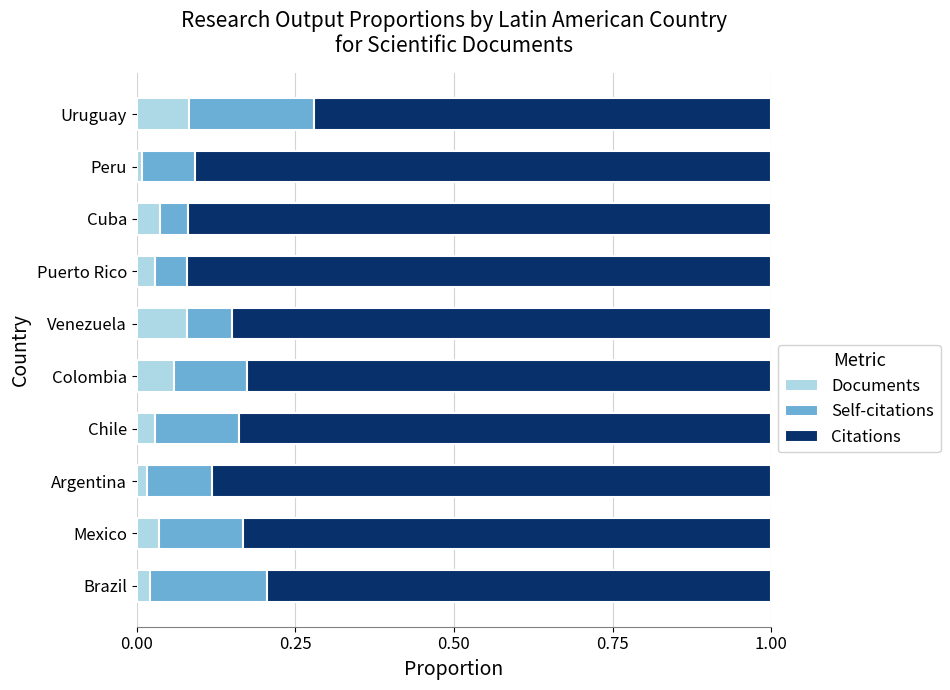

Is it true that Documents equals 0.0 at Brazil?

True